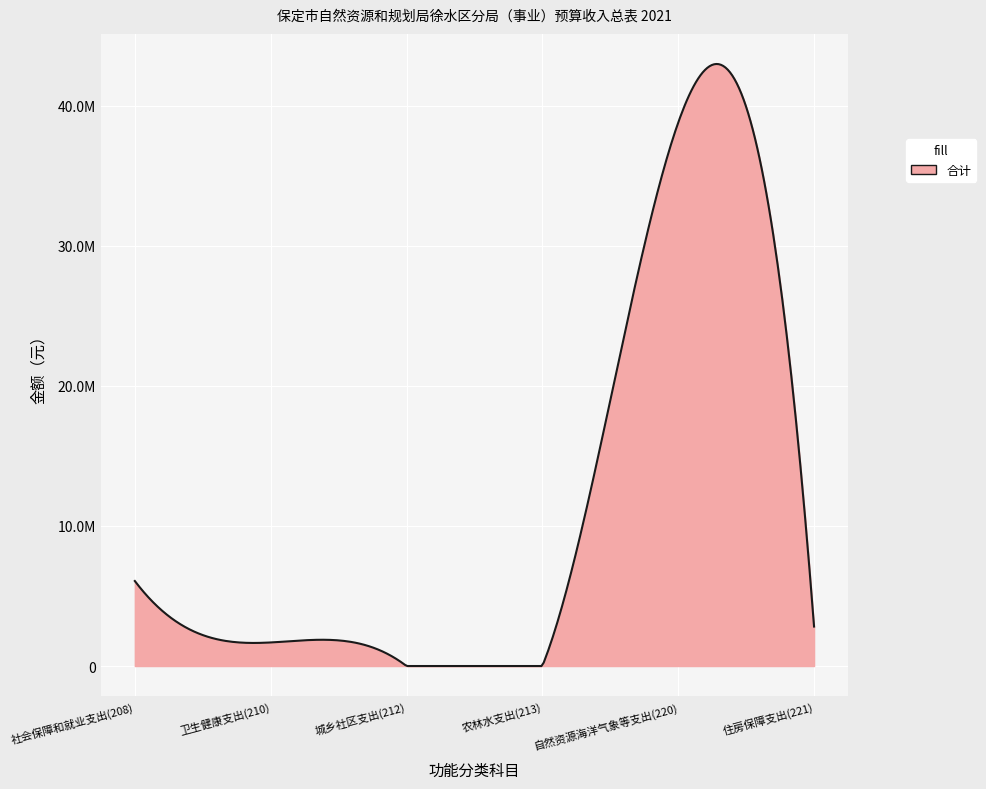

Does the chart display data point markers on the line(s)?

No